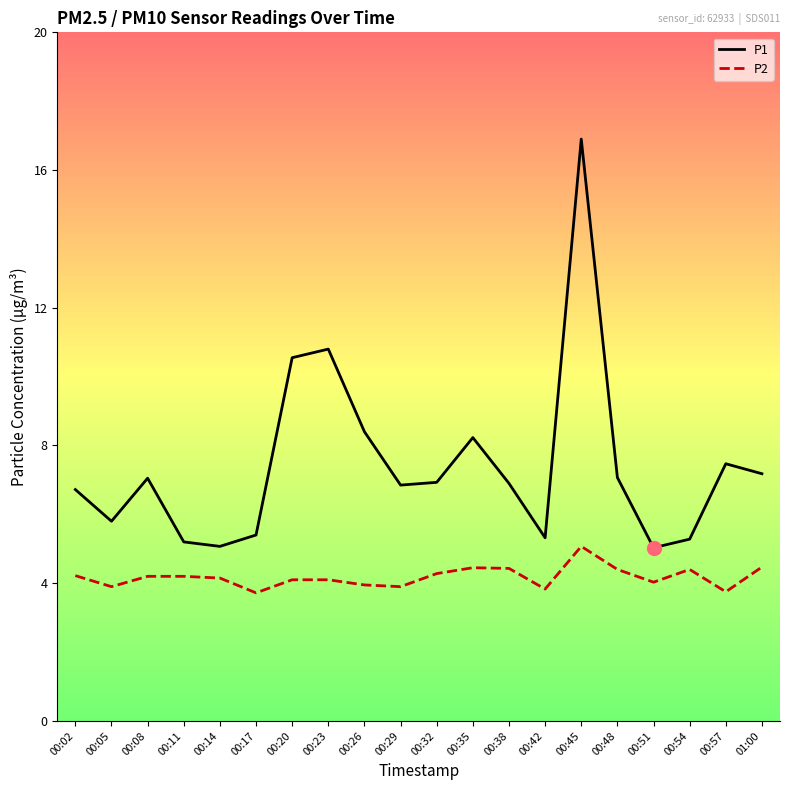

What is the total value across all series at 00:42?

9.2